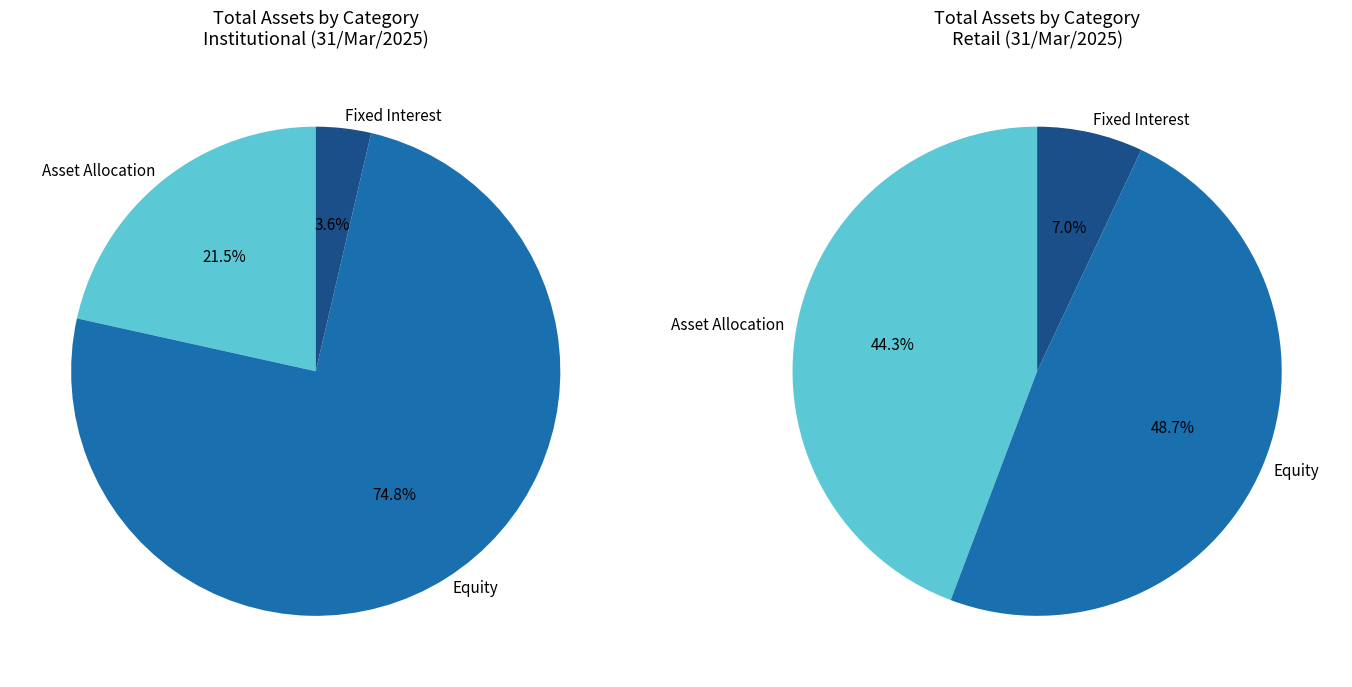

Is it true that Fixed Interest is 15% of the pie?

False